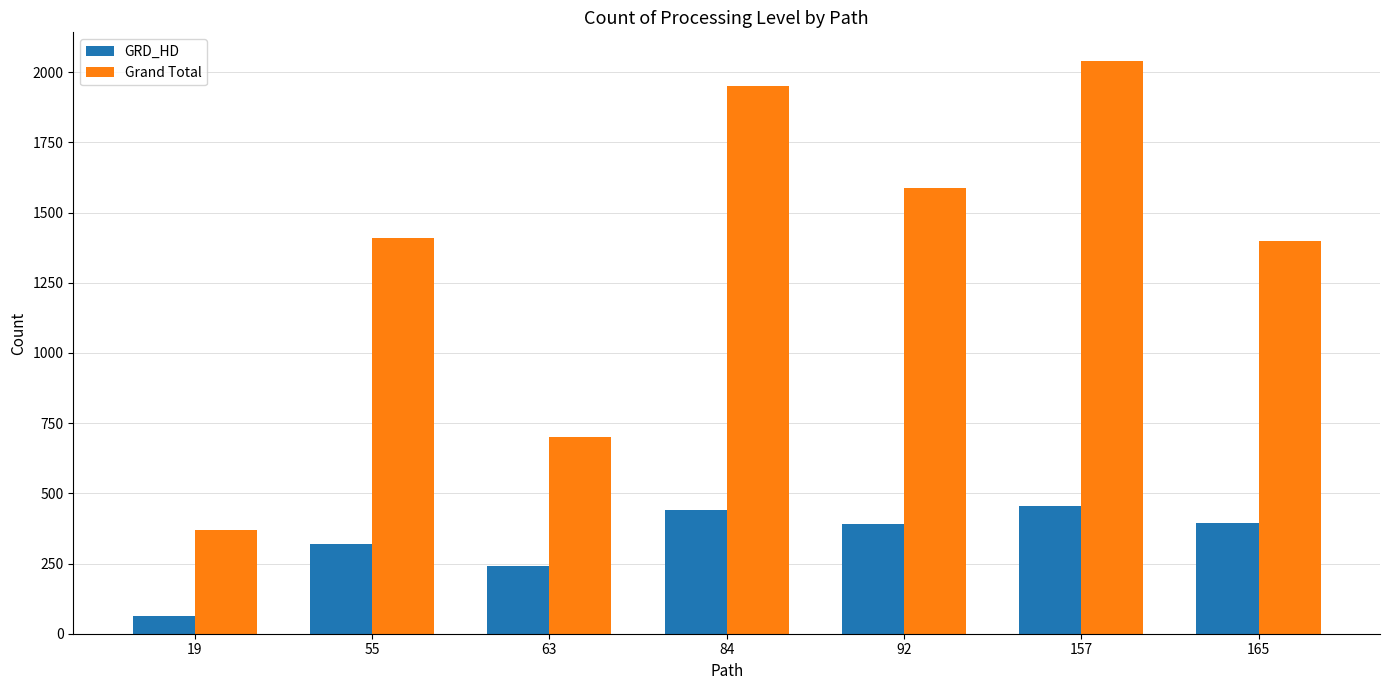

What is the value of the Grand Total bar at the 6th from the left?

2040